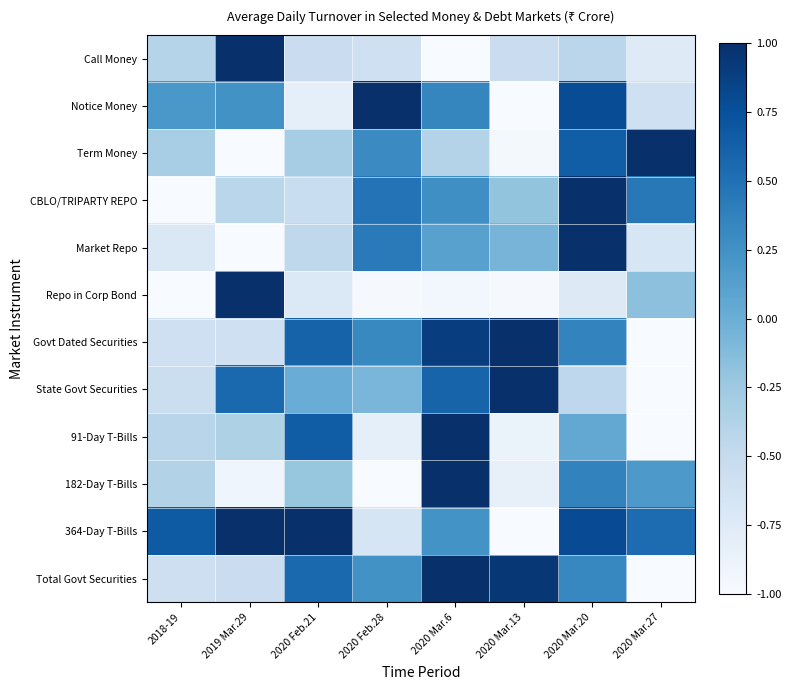

Which has a higher value, 2020 Feb.21 or 2018-19?

2018-19